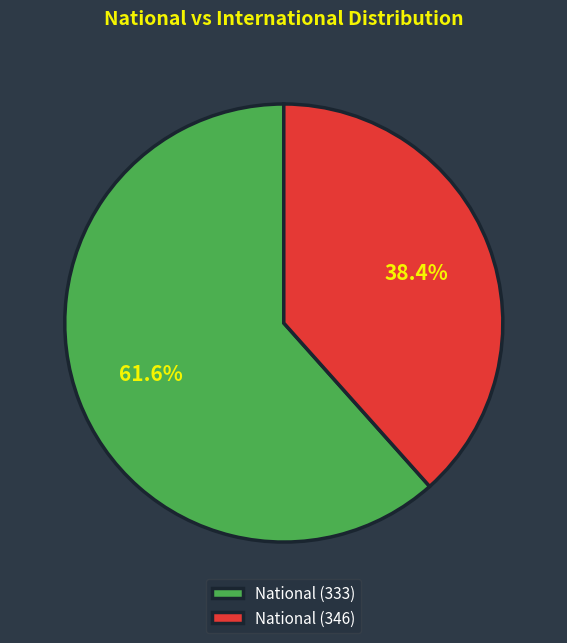

Rank the categories by value from highest to lowest.

National (333), National (346)